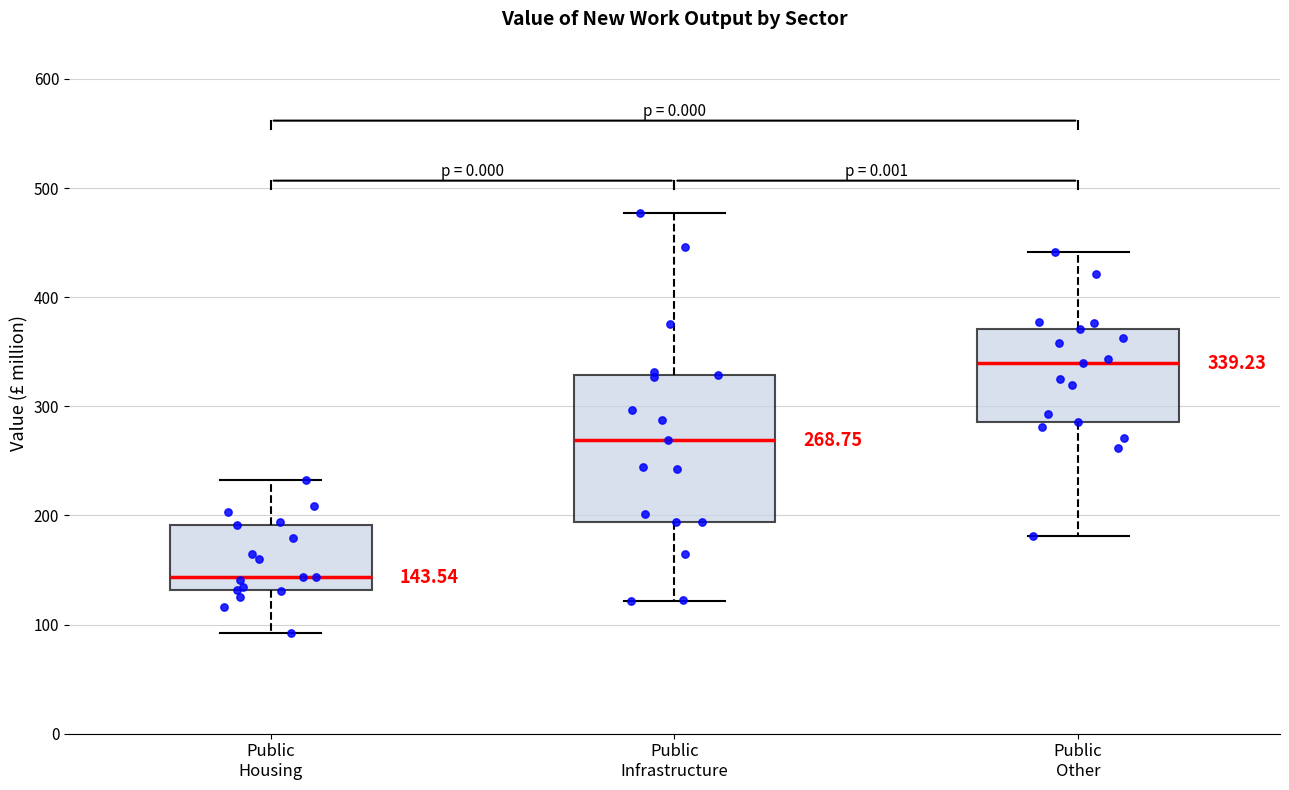

Comparing the boxes themselves (not the whiskers), which one is the tallest?

Public Infrastructure